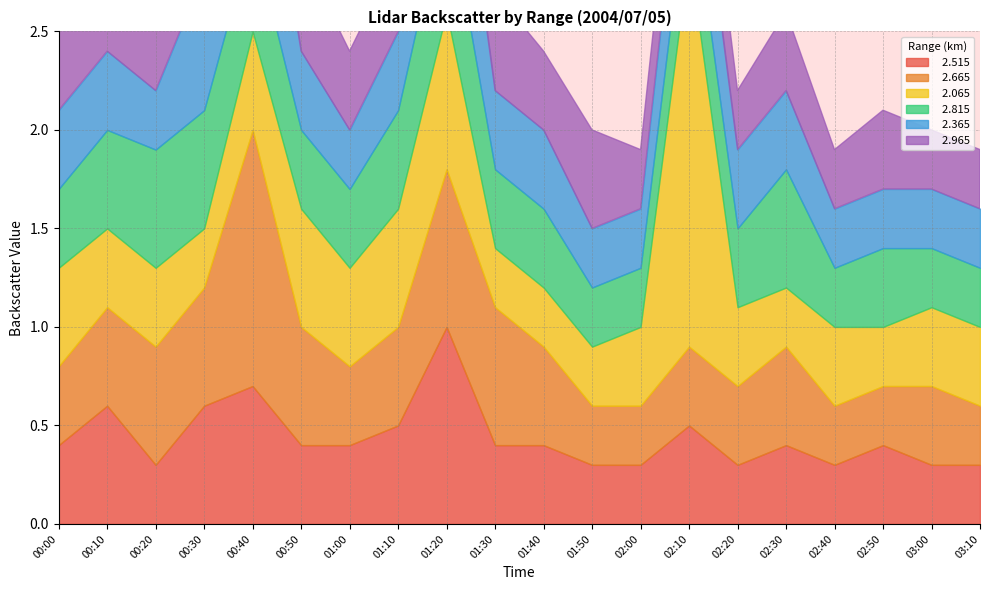

What is the average value of the   2.965 series?

0.4